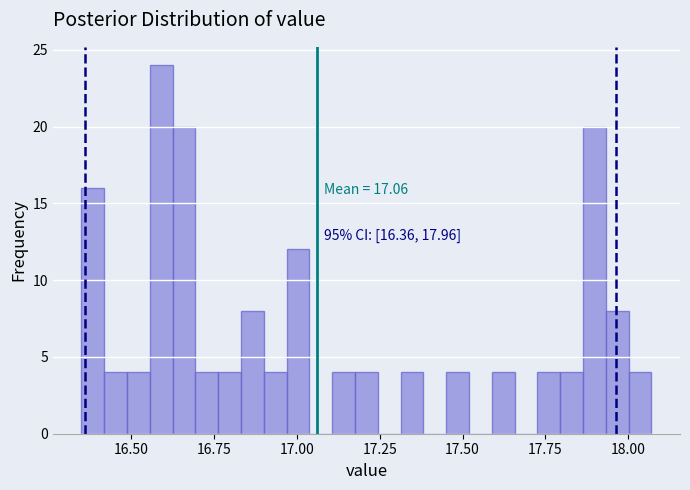

Around what value on the x-axis is the tallest bar? Give the approximate position of its centre, as read against the axis.

16.60